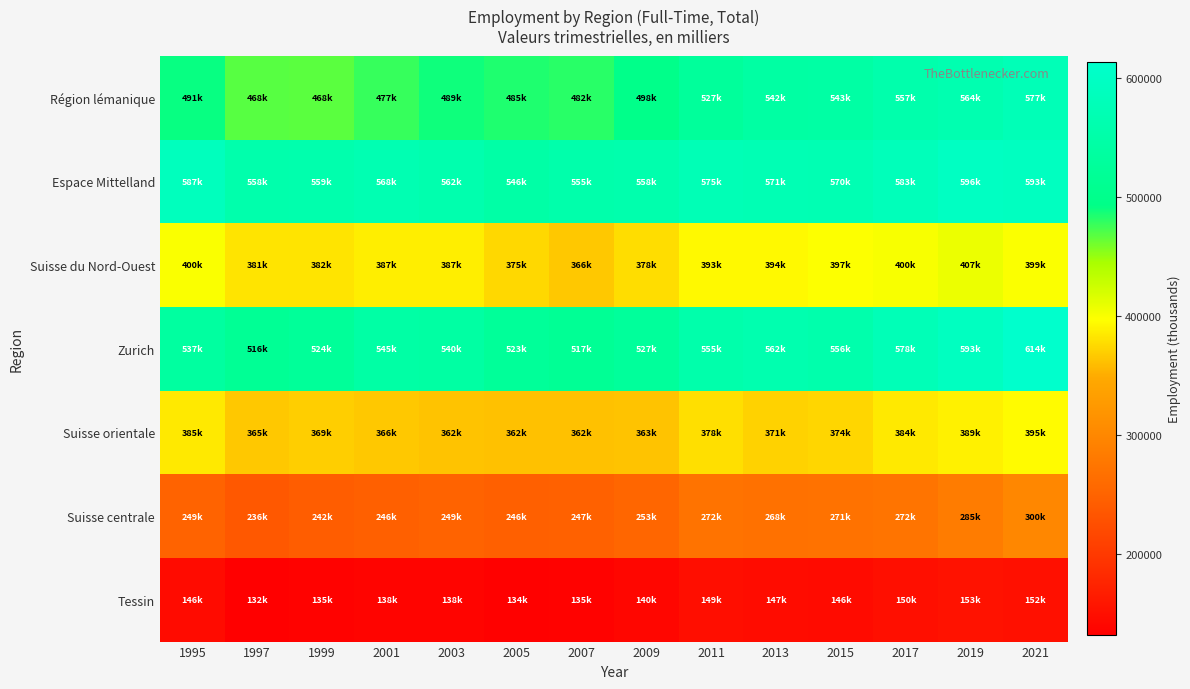

Which category has the lowest value across all series?

1997